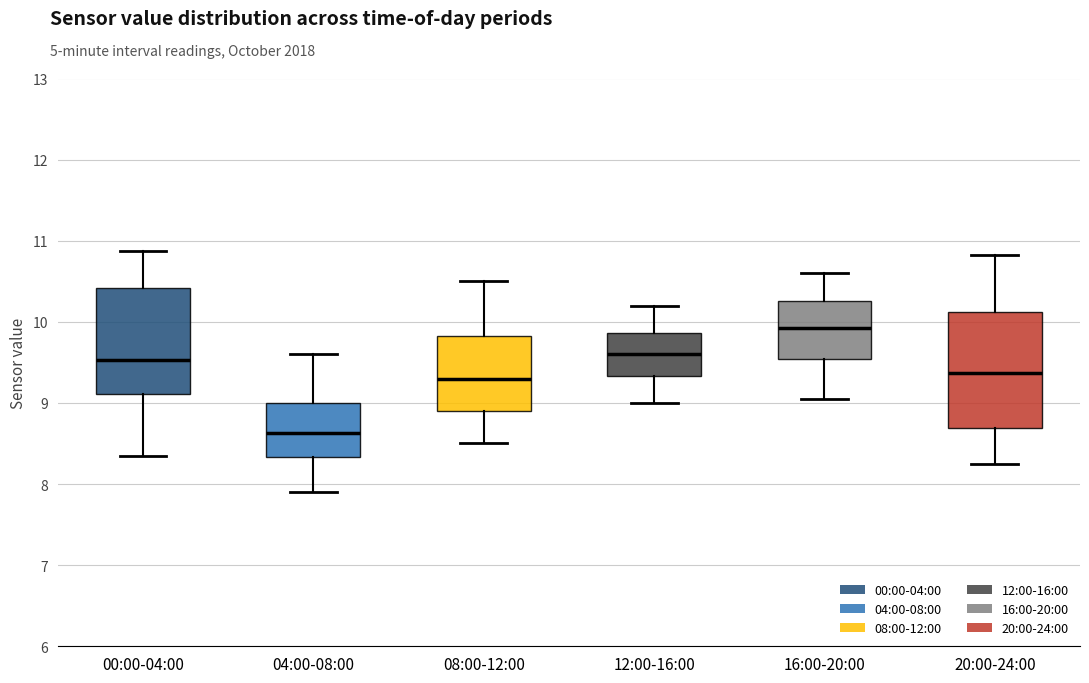

Reading left to right, read every box against the y-axis: the position of its median line, the range the box covers, and the ends of its whiskers. The values are not printed on the chart, so give them approximately, as read against the axis.

00:00-04:00: median 9.5, box 9.1 to 10.4, whiskers 8.4 to 10.9
04:00-08:00: median 8.6, box 8.3 to 9.0, whiskers 7.9 to 9.6
08:00-12:00: median 9.3, box 8.9 to 9.8, whiskers 8.5 to 10.5
12:00-16:00: median 9.6, box 9.3 to 9.9, whiskers 9.0 to 10.2
16:00-20:00: median 9.9, box 9.5 to 10.3, whiskers 9.1 to 10.6
20:00-24:00: median 9.4, box 8.7 to 10.1, whiskers 8.3 to 10.8